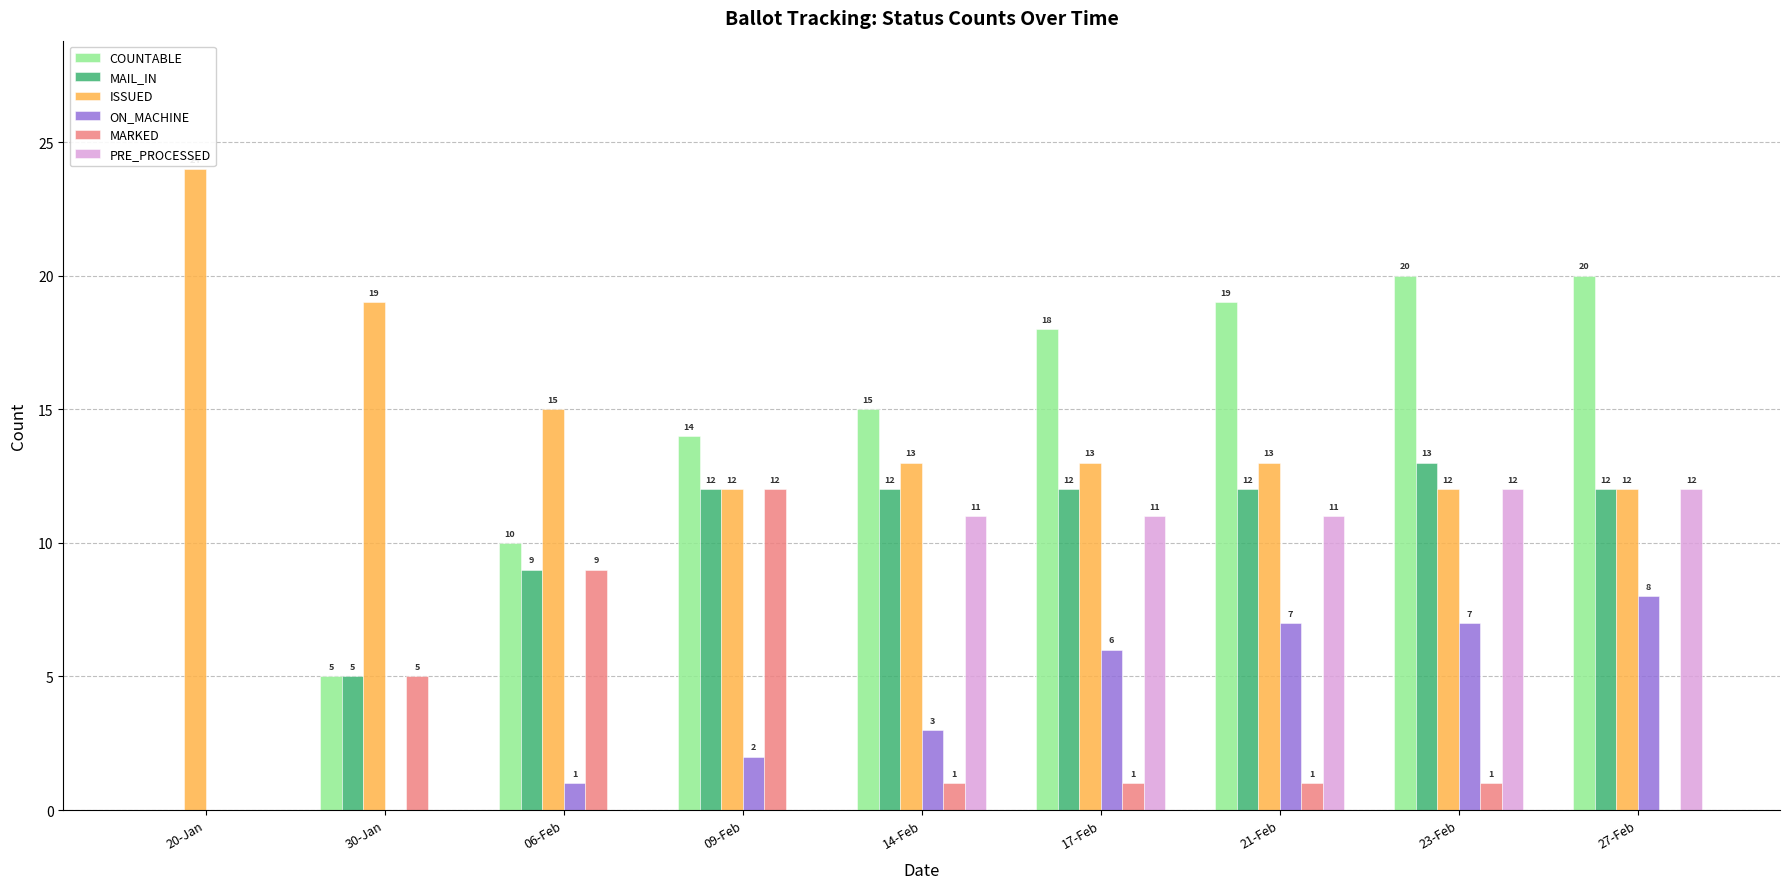

Which category has the highest value in the MAIL_IN series?

23-Feb